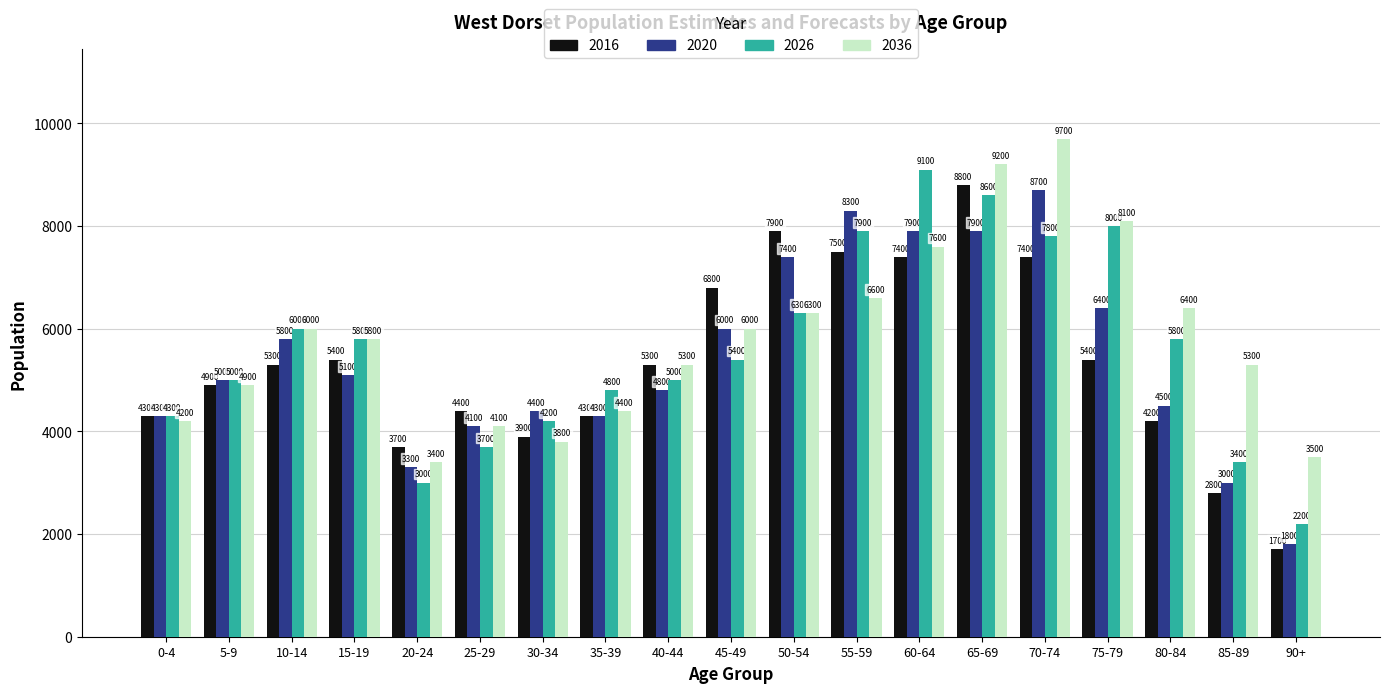

What is the spread (max minus min) of values at 15-19?

700